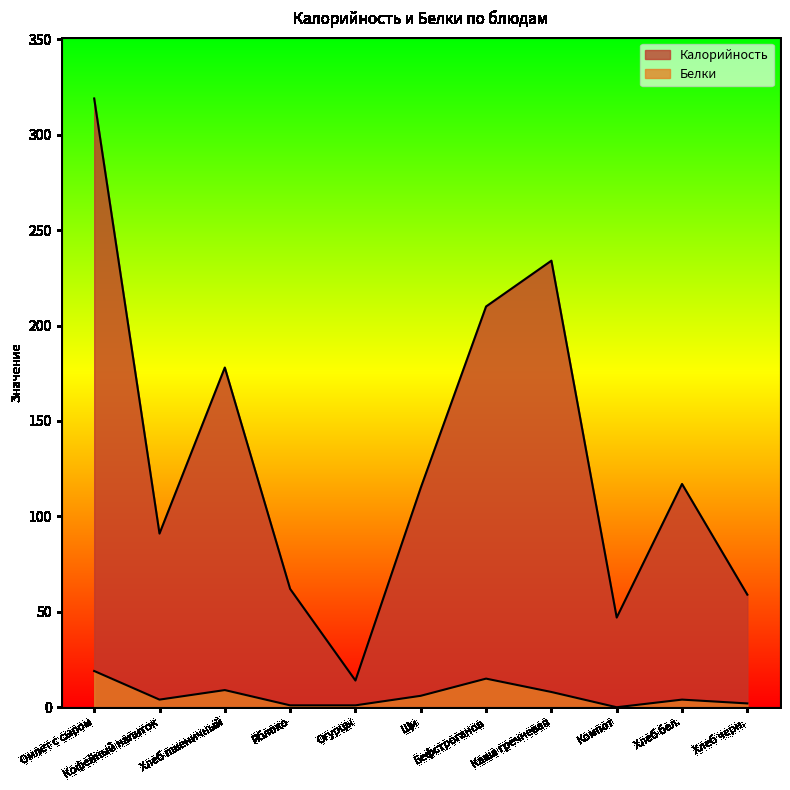

At which category does Белки reach its first local peak?

Хлеб пшеничный